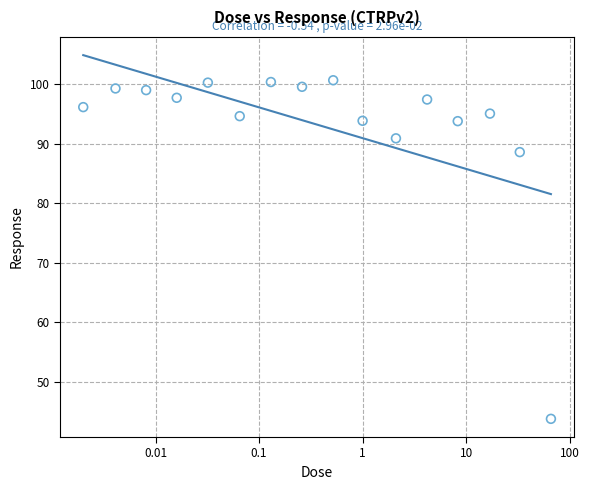

What Y value in the scatter plot is closest to 72?

88.6